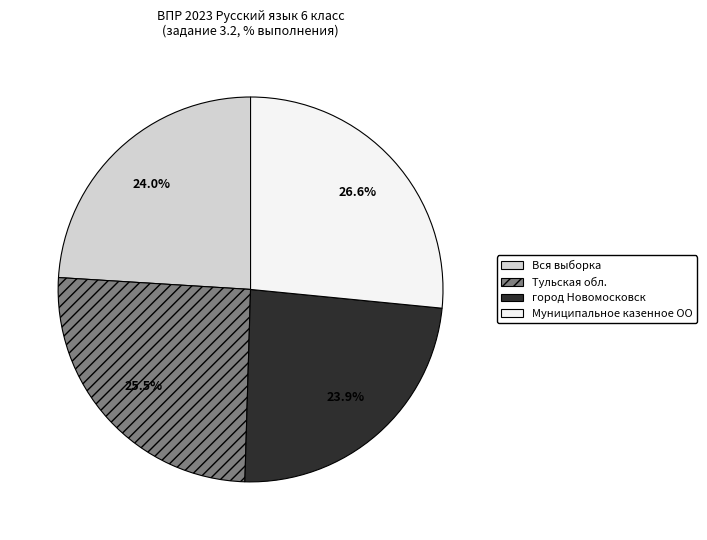

How much of the chart is everything except Тульская обл.?

74.5%